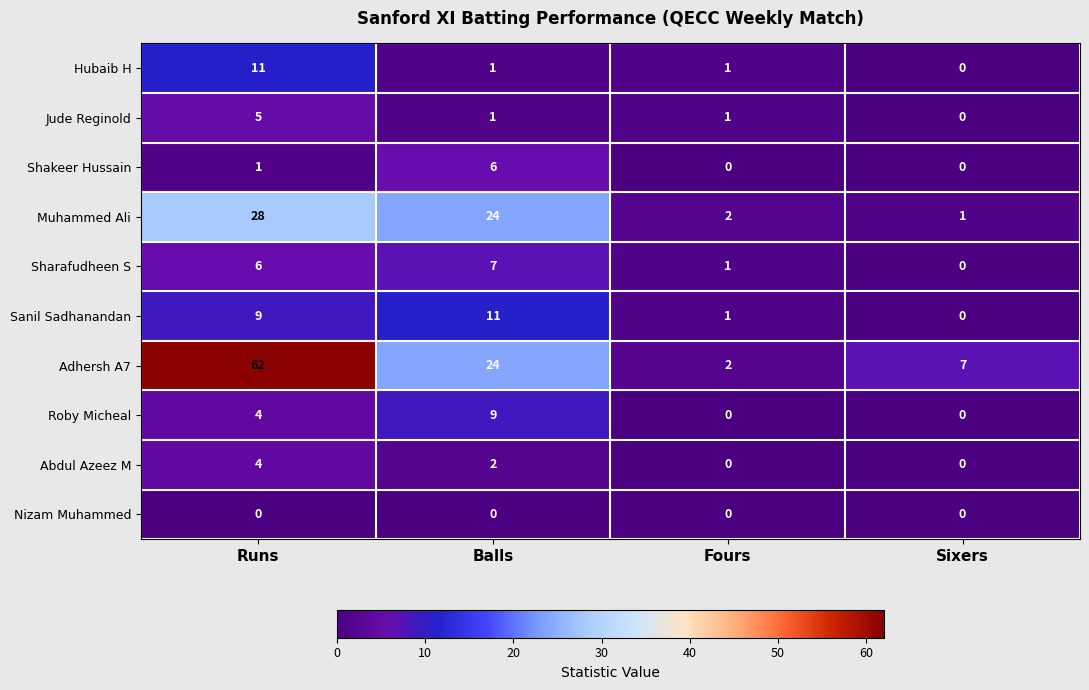

Rank the categories by Sanil Sadhanandan value from highest to lowest.

Balls, Runs, Fours, Sixers